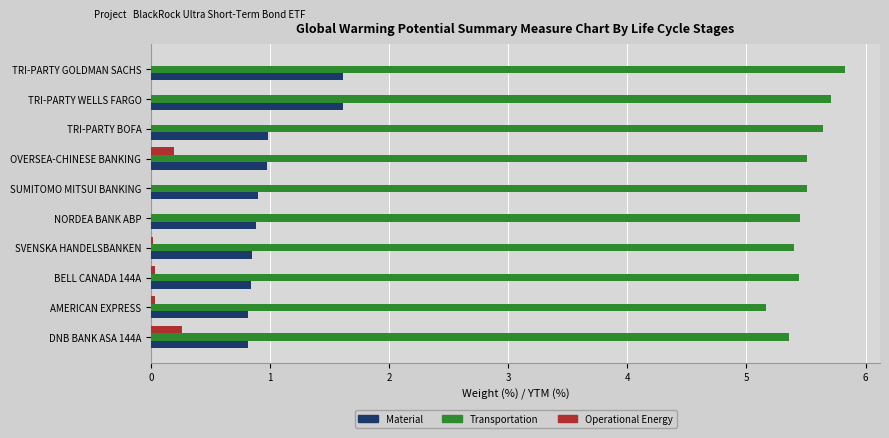

What is the total value across all series at SUMITOMO MITSUI BANKING?

6.4